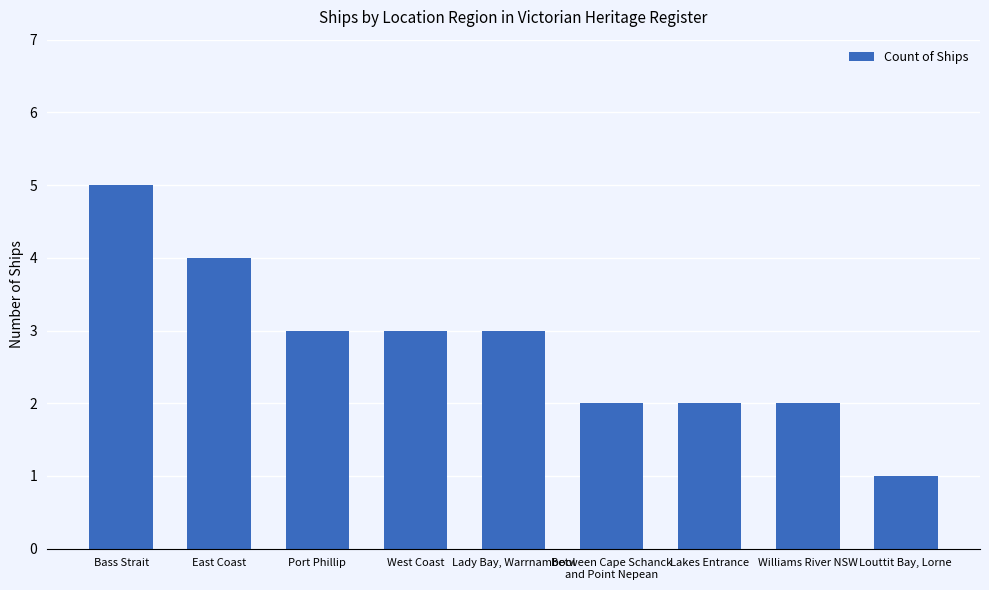

Is it true that the value at East Coast is 2?

False